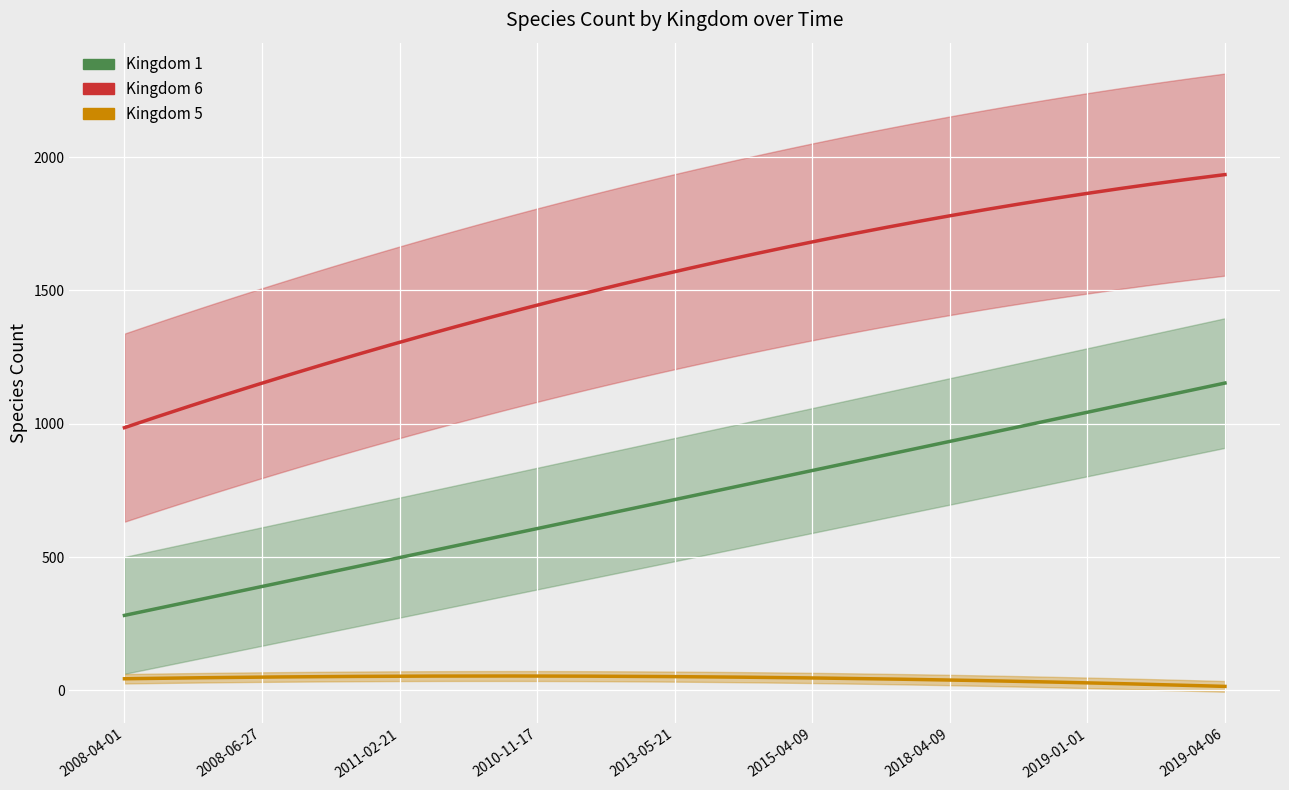

Which series has the widest spread of values?

Kingdom 6